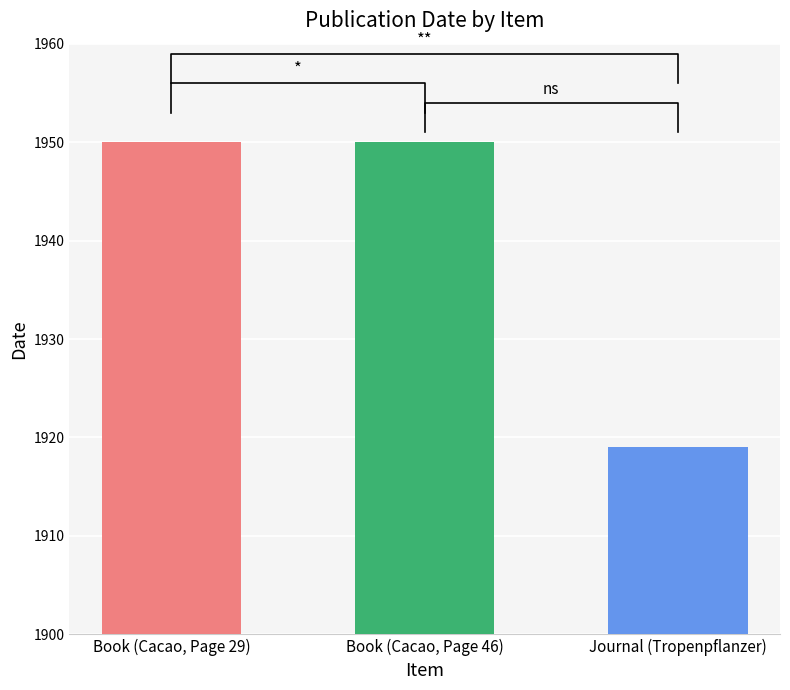

What is the difference between the values at Book (Cacao, Page 46) and Journal (Tropenpflanzer)?

31